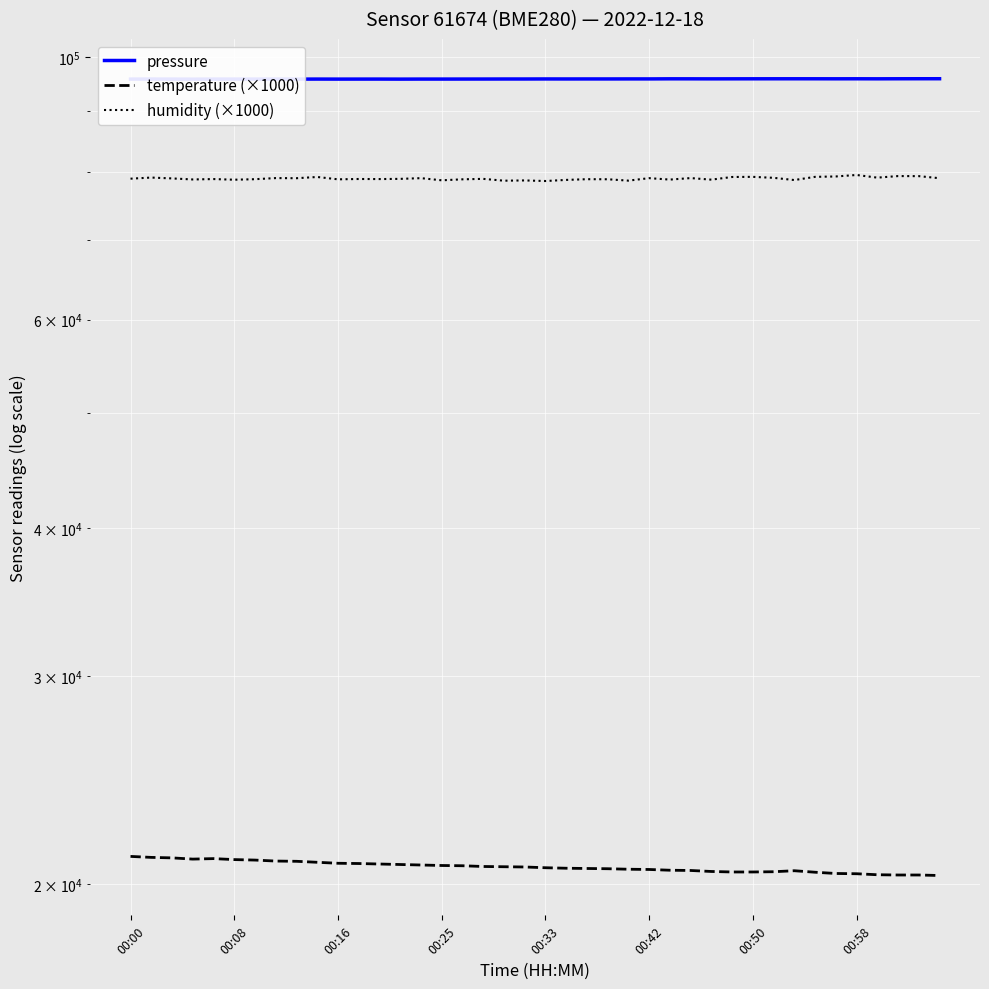

True or false: temperature (×1000) and pressure intersect in this chart.

False